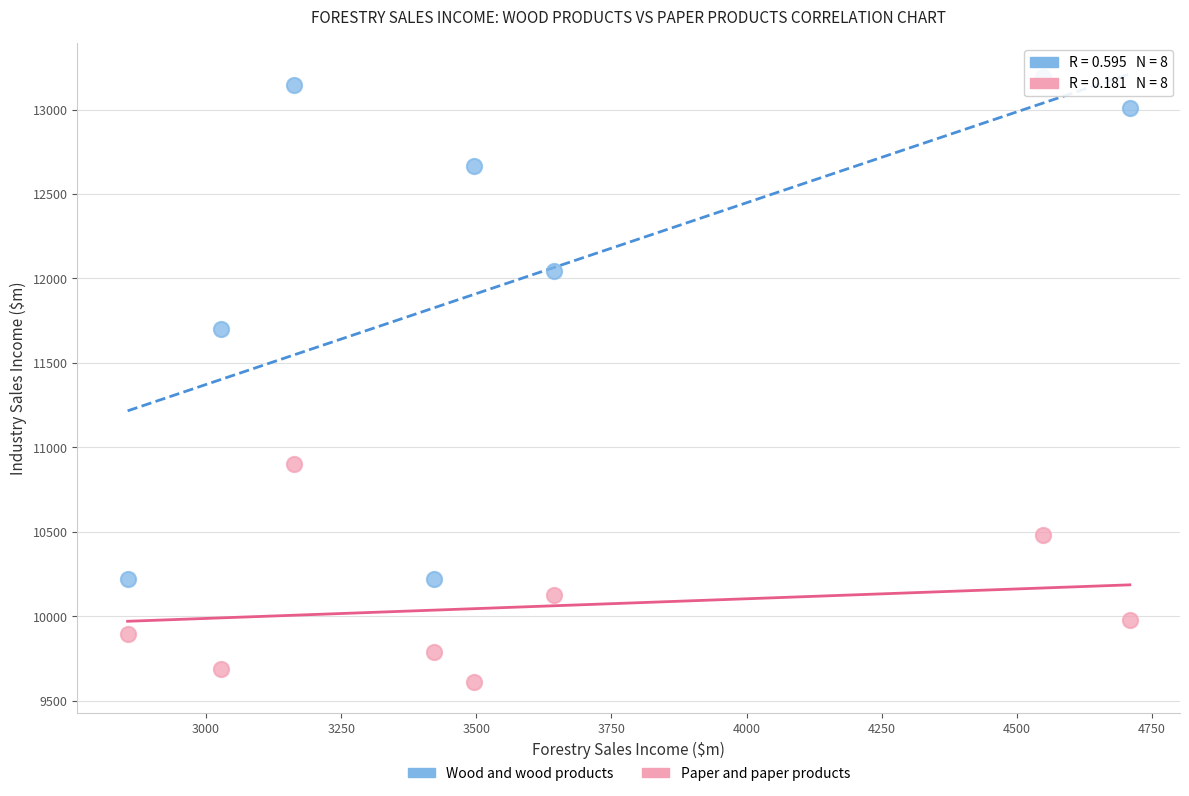

Across all series, what Y value is closest to 11402?

11703